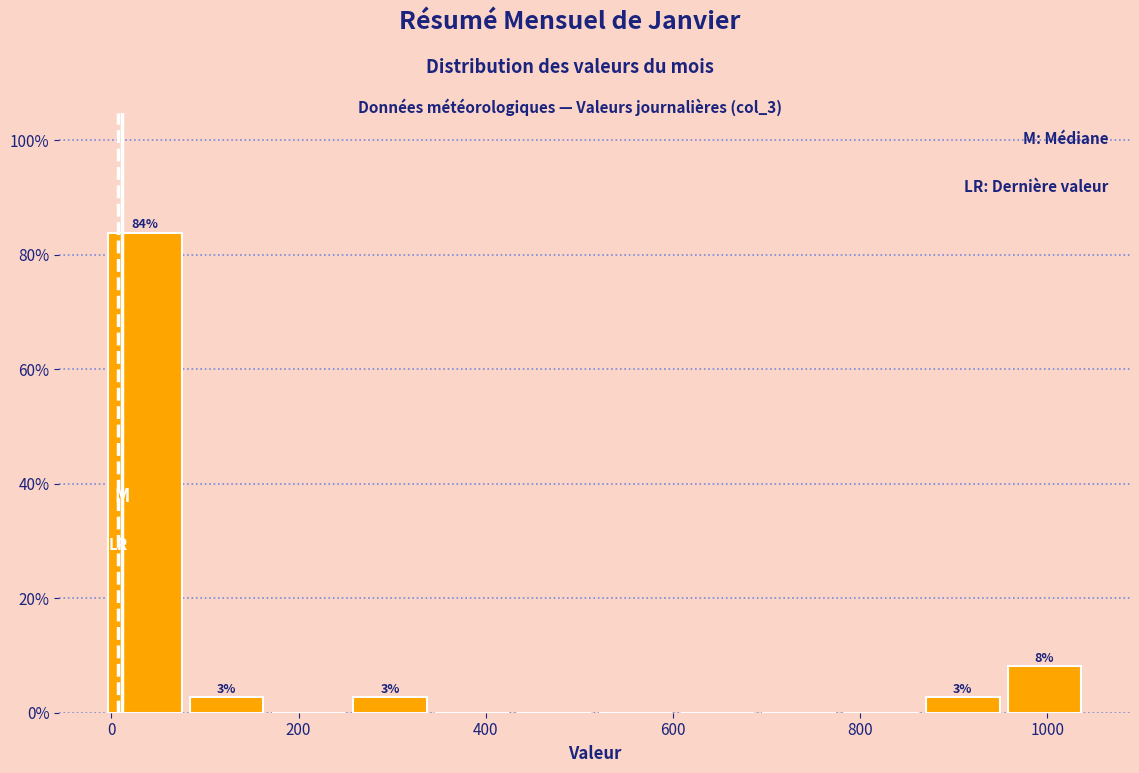

Over which range of the x-axis is the bar tallest?

0 to 80